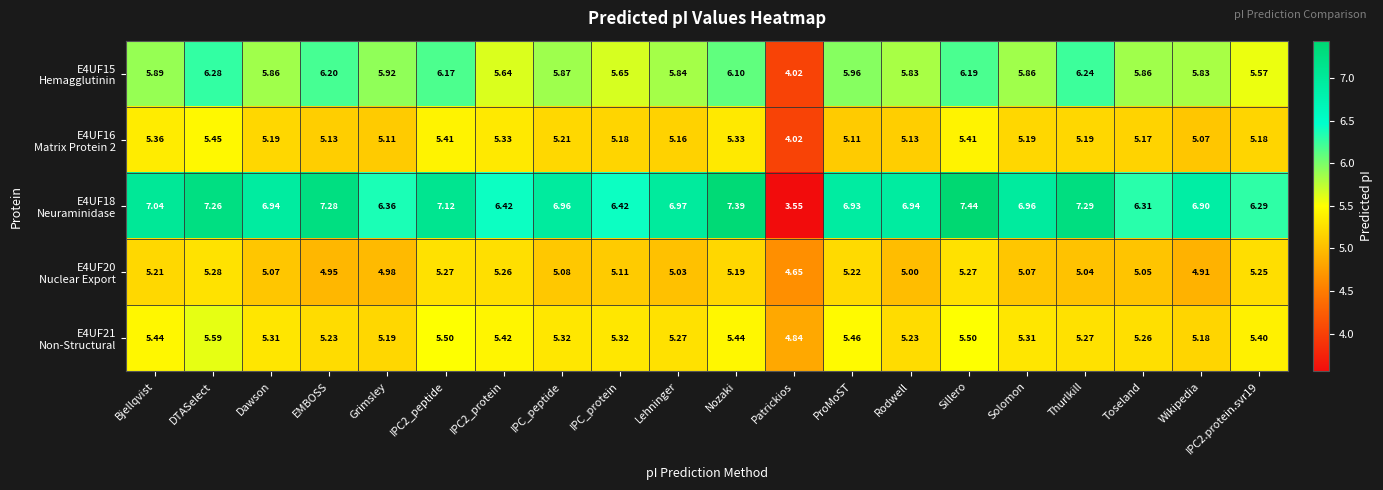

At how many categories does at least one series exceed 4?

20